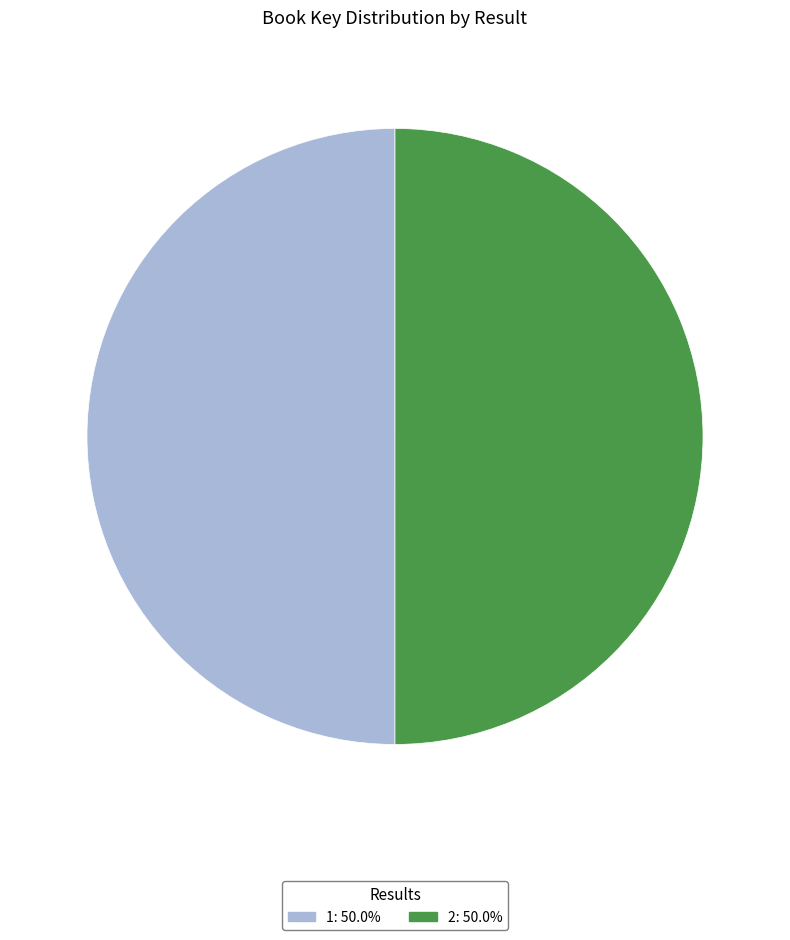

Combined, do 1 and 2 account for over 50%?

Yes